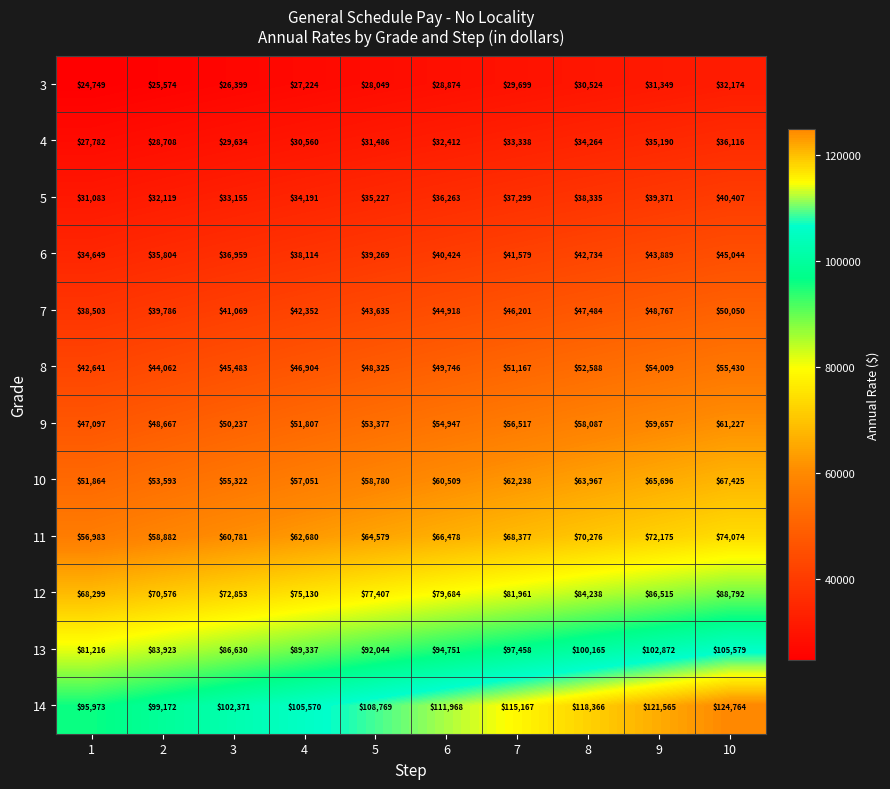

What is the approximate value of 4 at 4?

30560